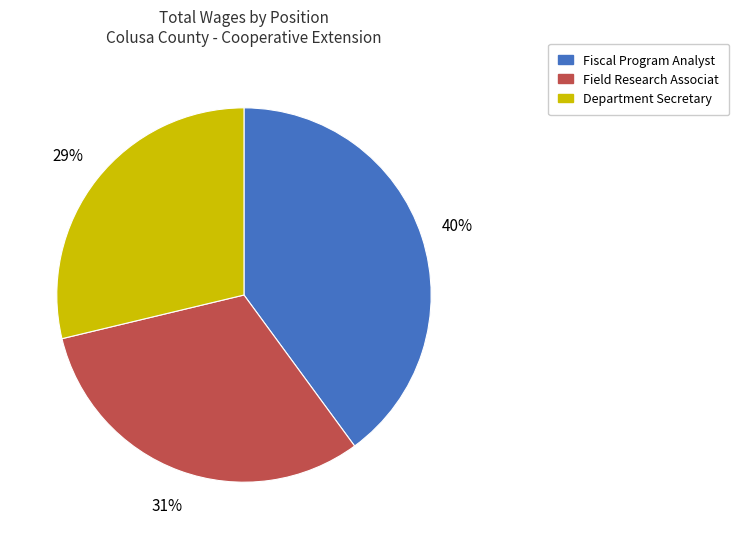

What is the ratio of the value at Department Secretary to the value at Field Research Associat?

0.9